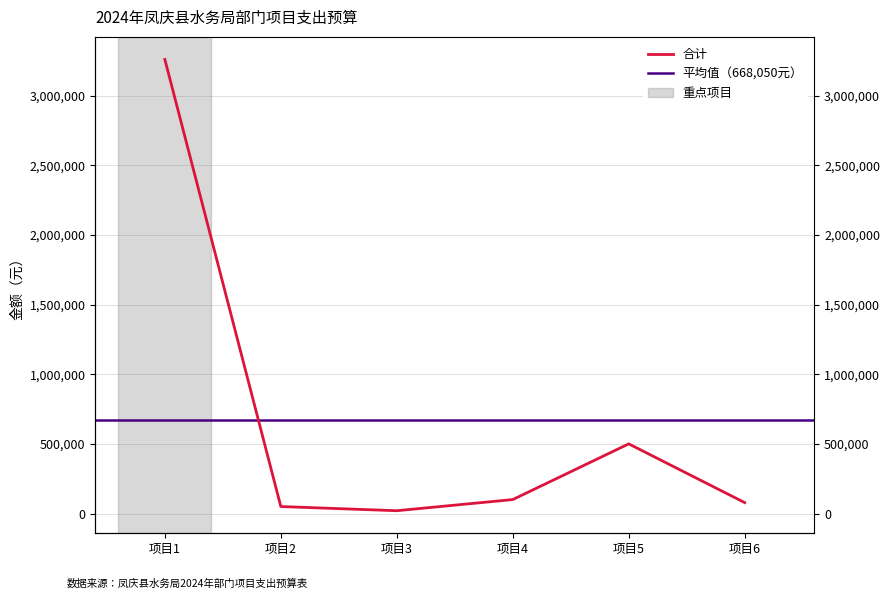

How many interior local valleys (lower than both neighbors) does the data have?

1